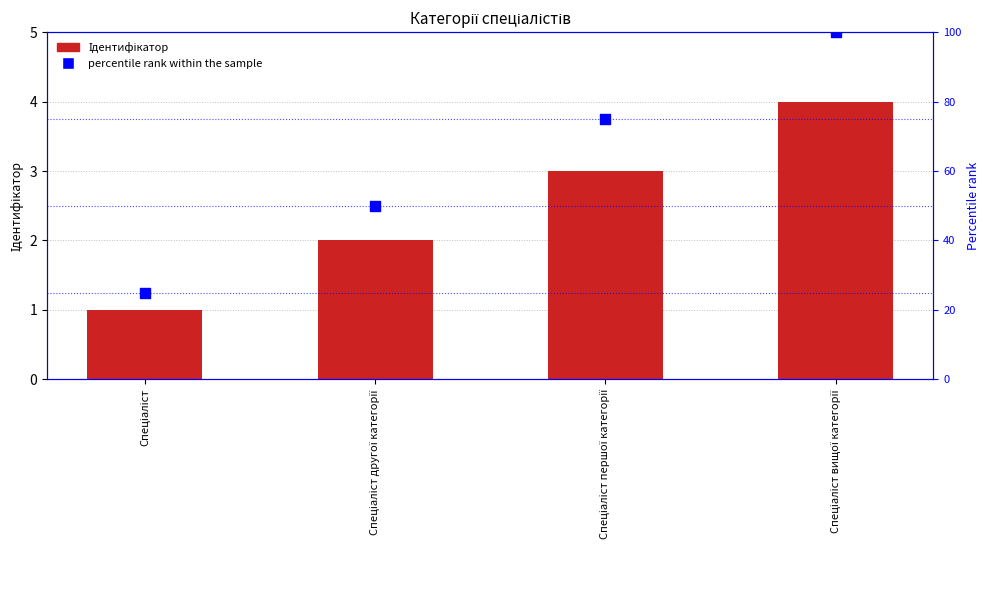

What is the total value across all series at Спеціаліст?

26